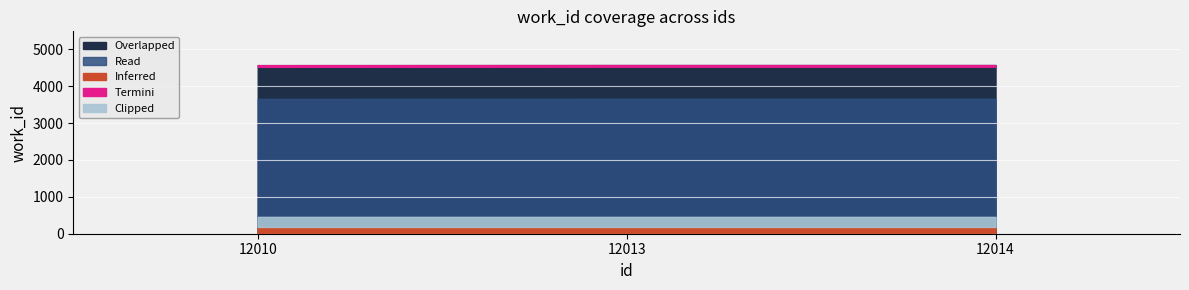

The chart shows a value of 7044 at 12014. True or false?

False